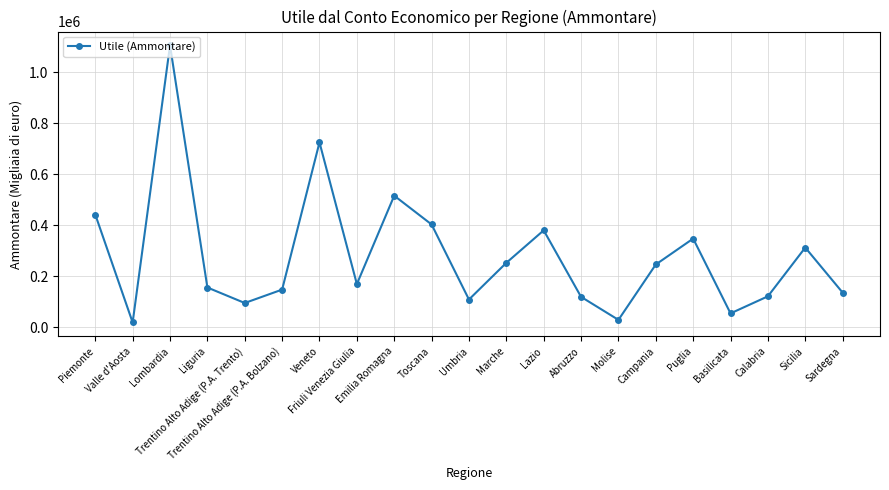

What is the change in value from Trentino Alto Adige (P.A. Trento) to Friuli Venezia Giulia?

+74178